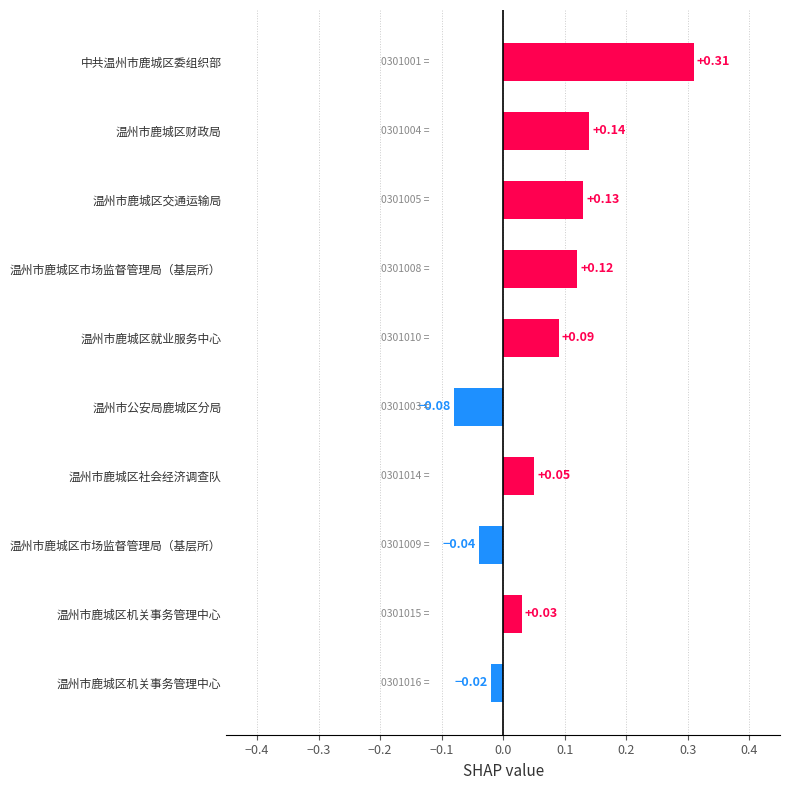

How many values are below 0?

3